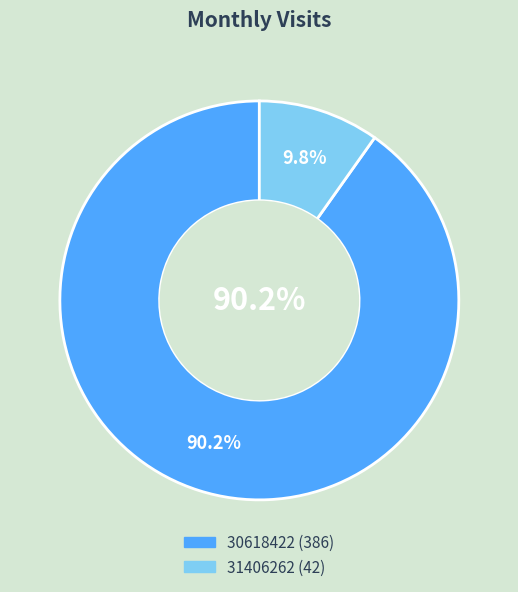

Does 31406262 represent more than half of the total?

No